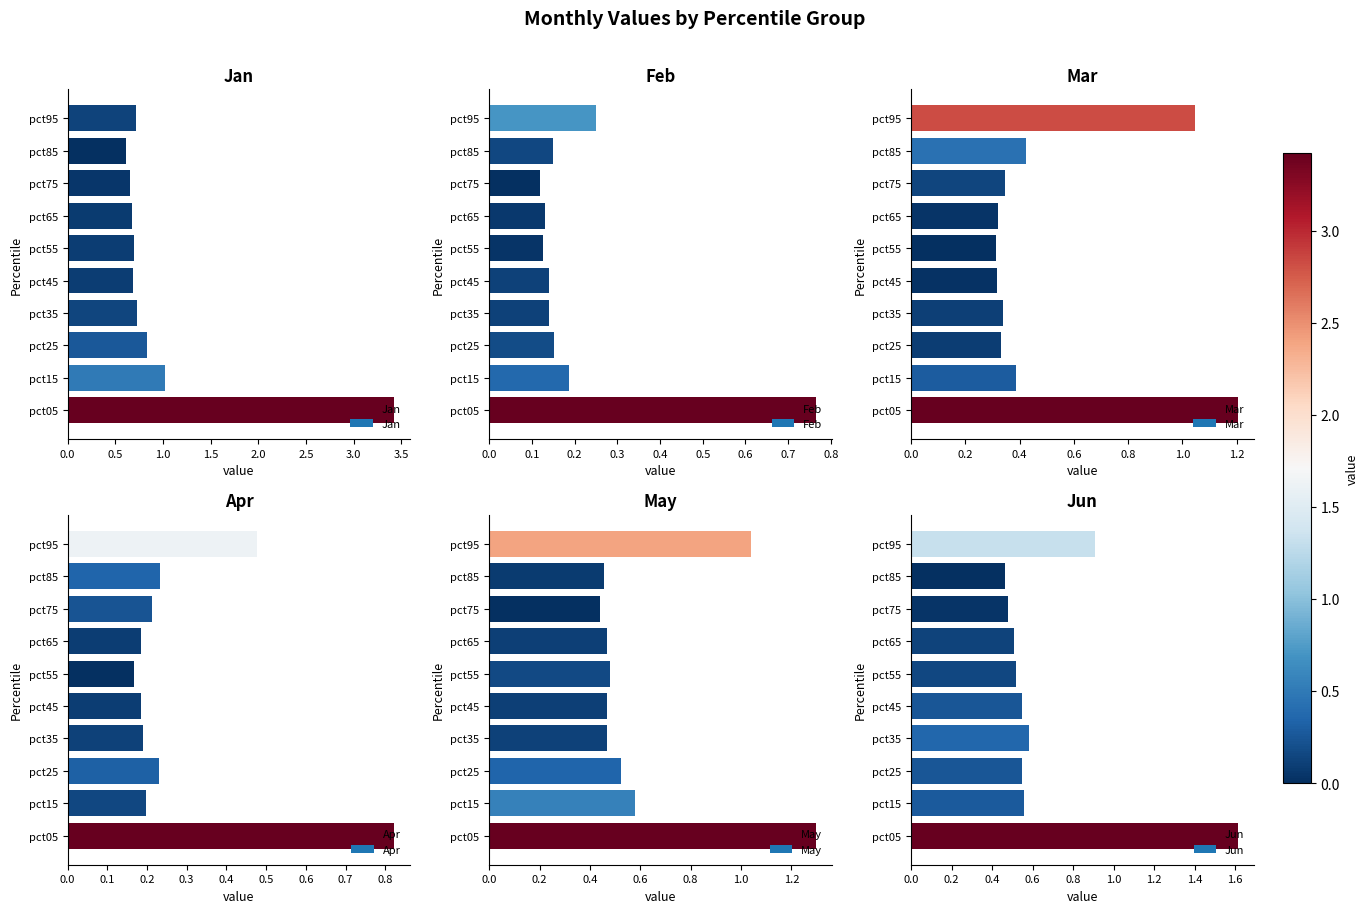

How many distinct data groups are displayed?

6